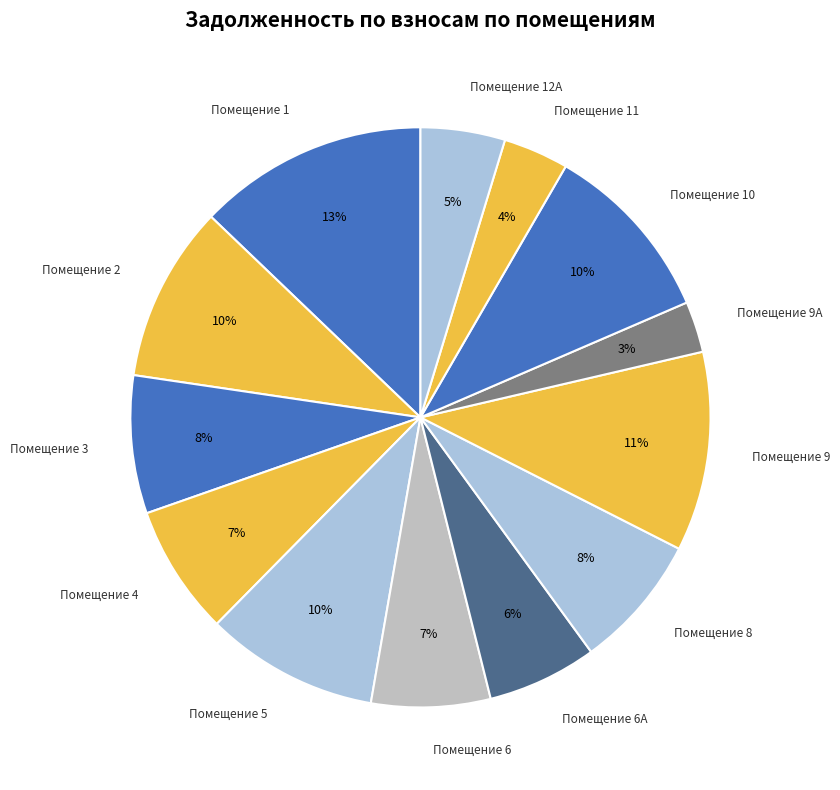

Count the number of slices in the pie.

13